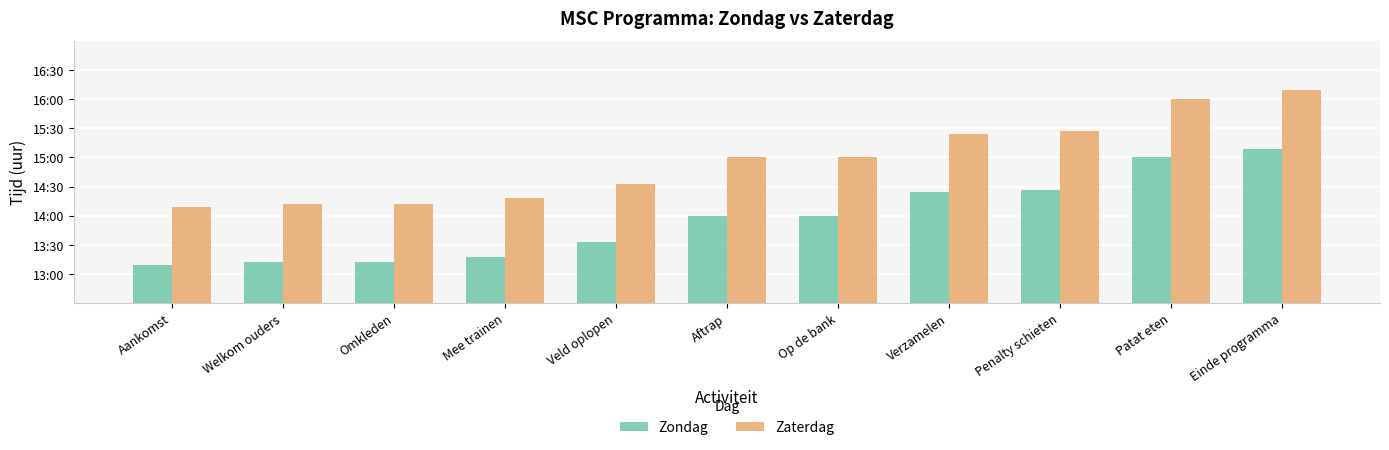

Does the chart contain stacked bars?

No